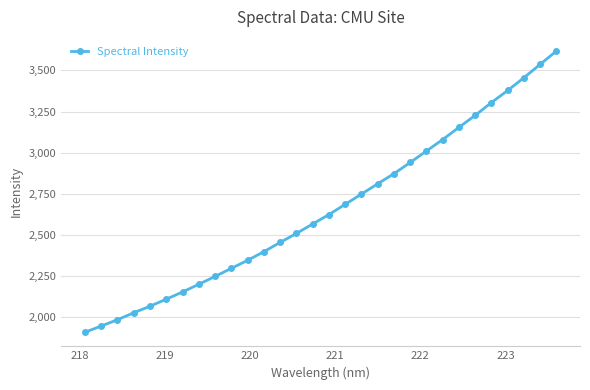

What is the value of the 5th point from the left?

2068.1